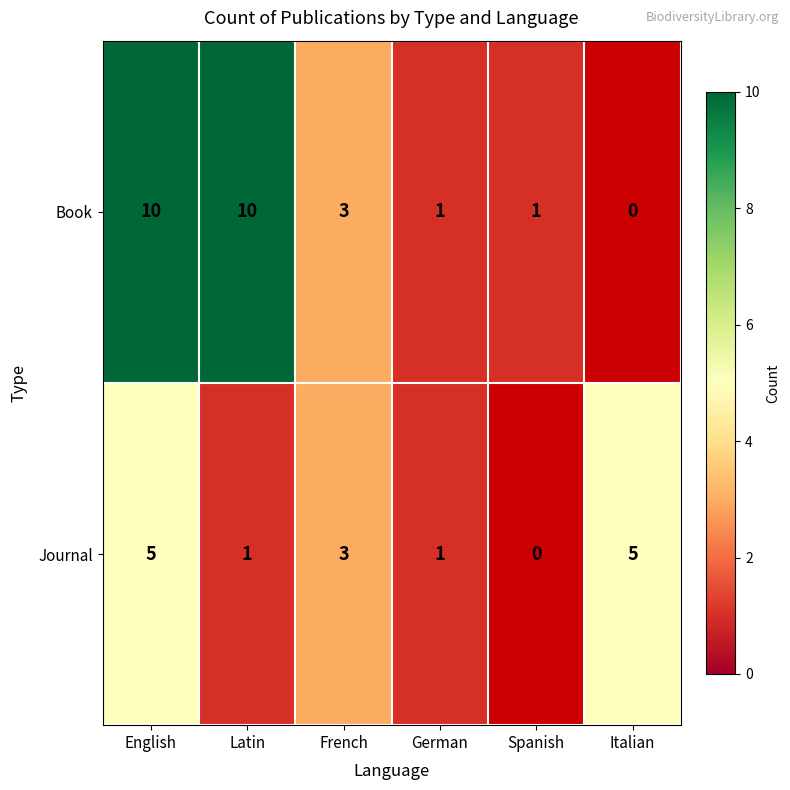

Between Latin and German, which series saw the biggest shift?

Book